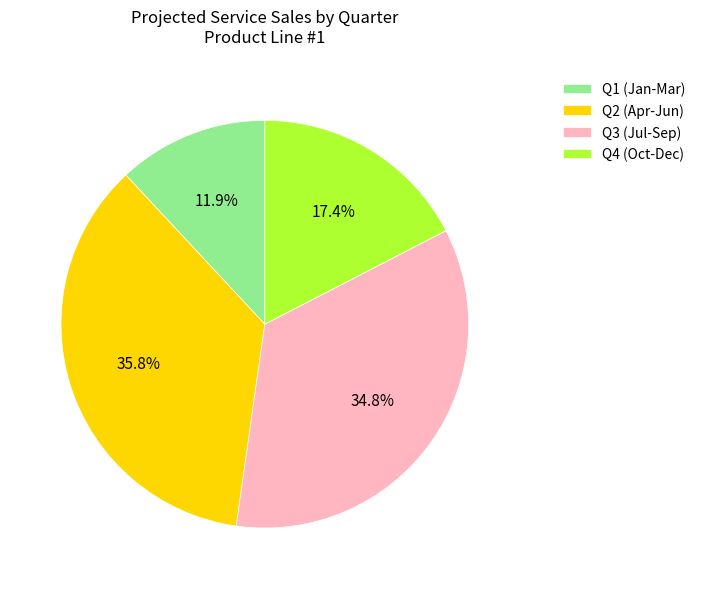

Do Q1 (Jan-Mar) and Q3 (Jul-Sep) together represent more than half of the pie?

No